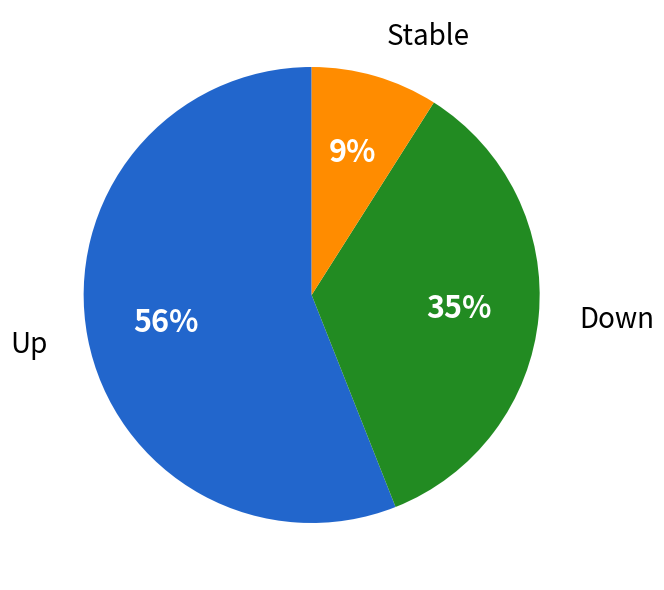

To the nearest percent, what percentage of the pie is Stable?

9%